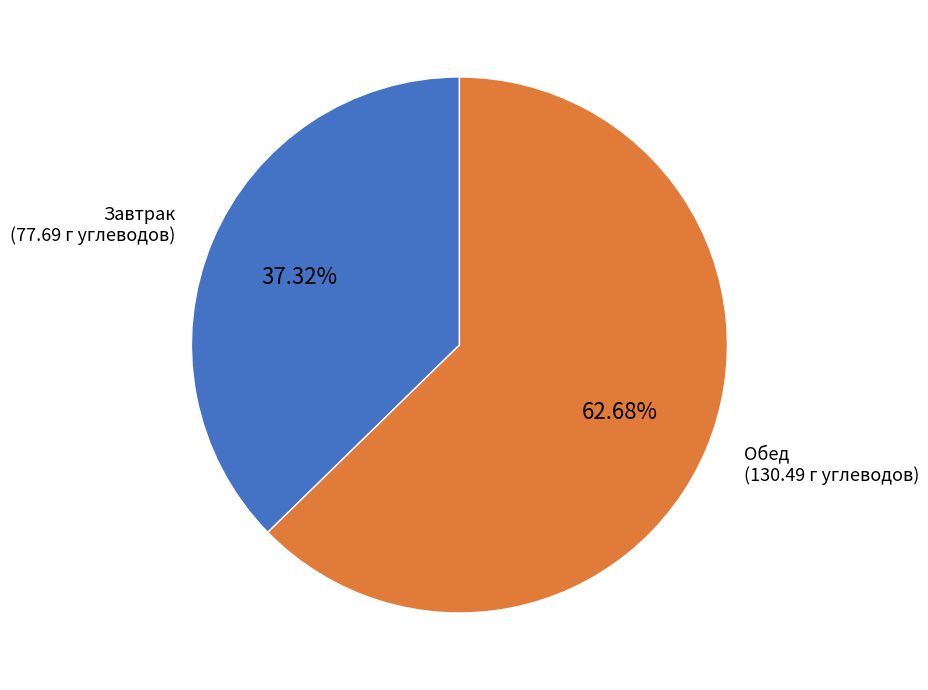

Is the sum of Обед and Завтрак greater than half?

Yes